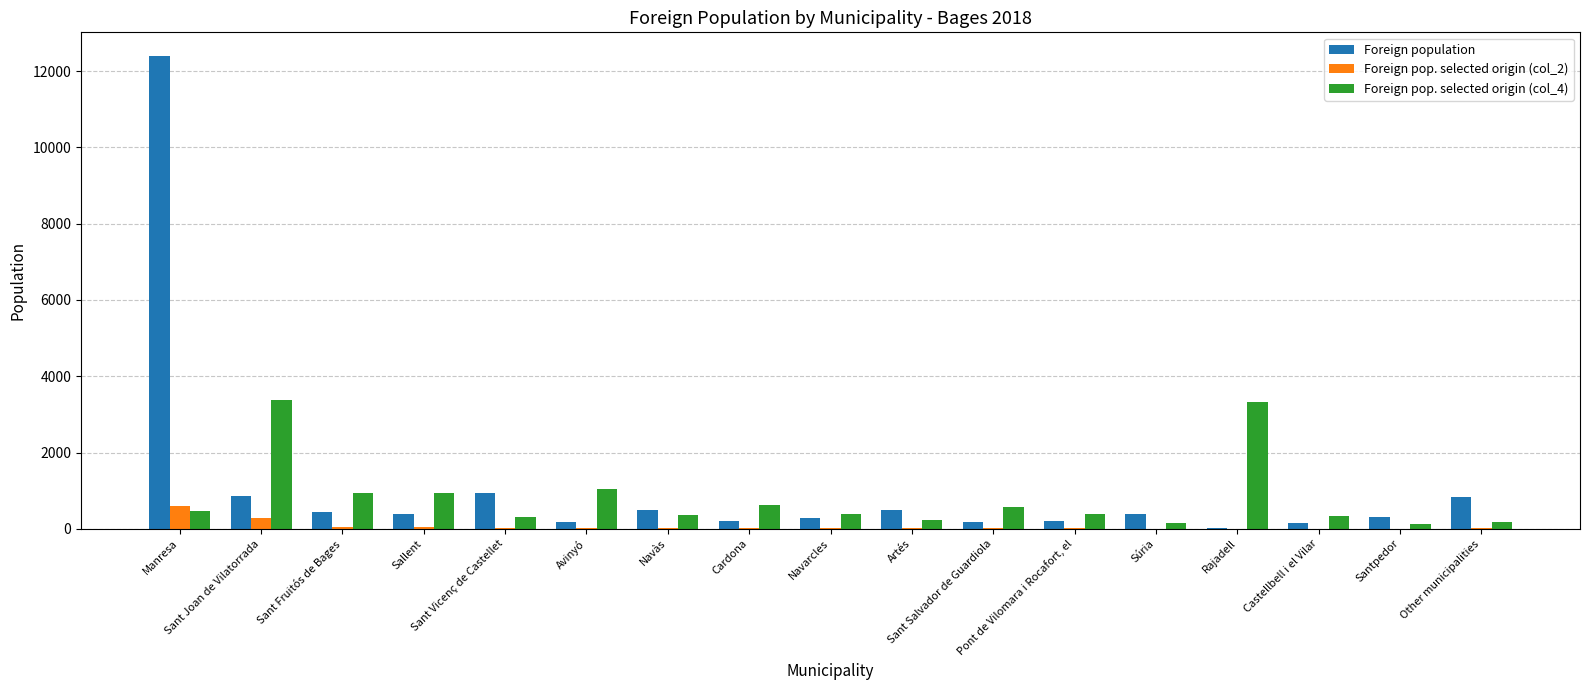

Does the chart contain stacked bars?

No